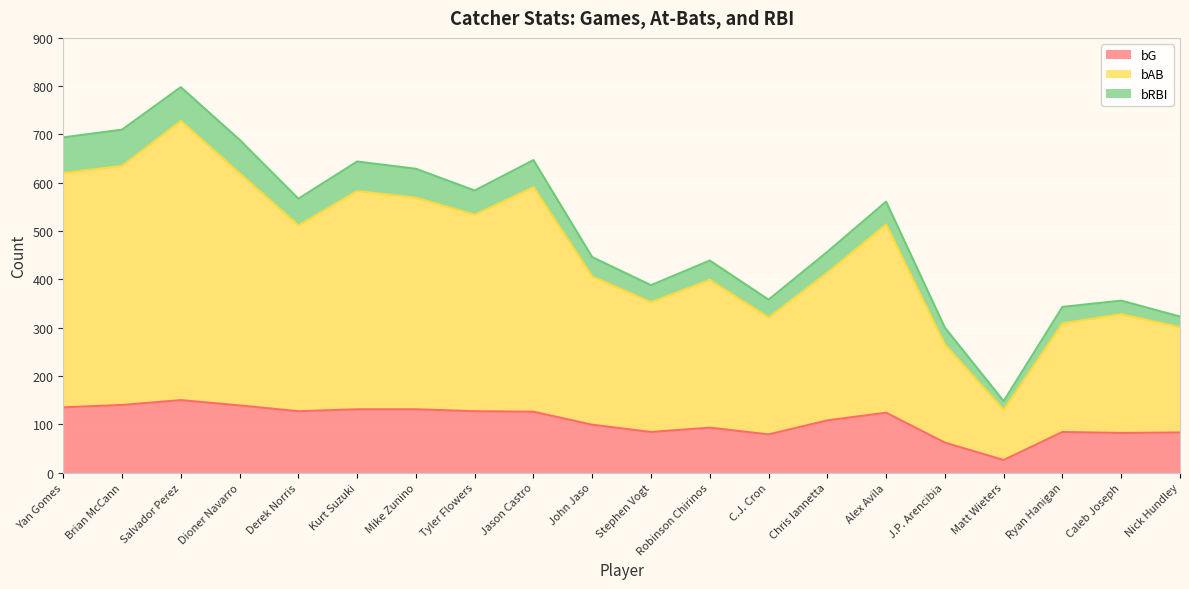

Count the number of categories in the chart.

20